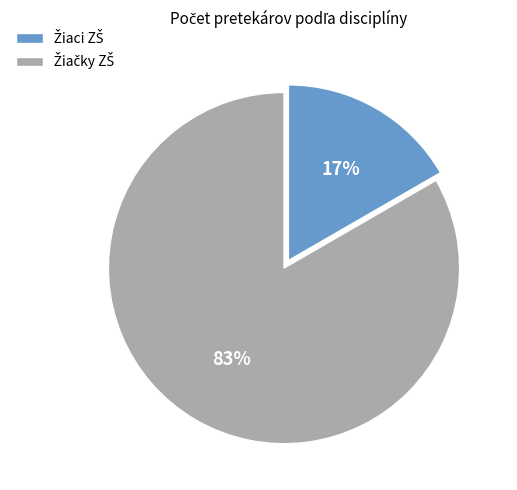

Is there a majority slice in this chart?

Yes